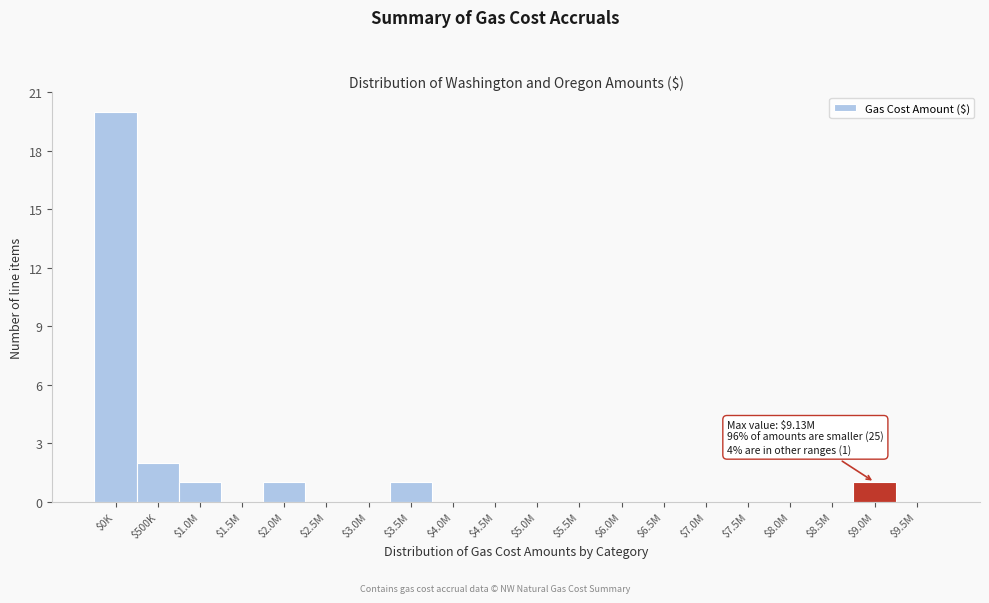

What is the sum of all values?

26